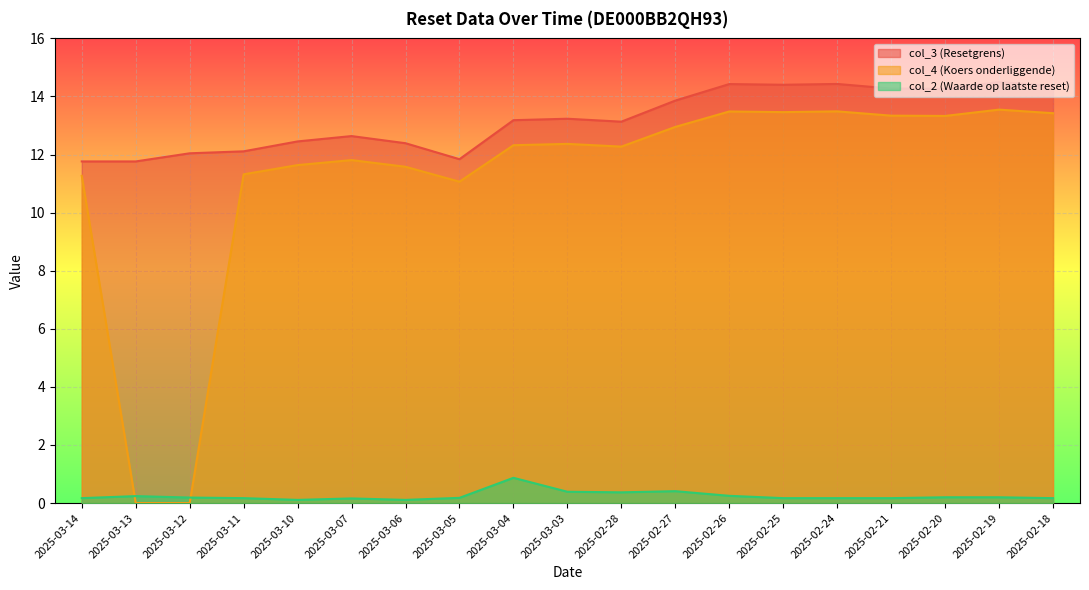

What is the sum of all col_4 (Koers onderliggende) values?

212.7